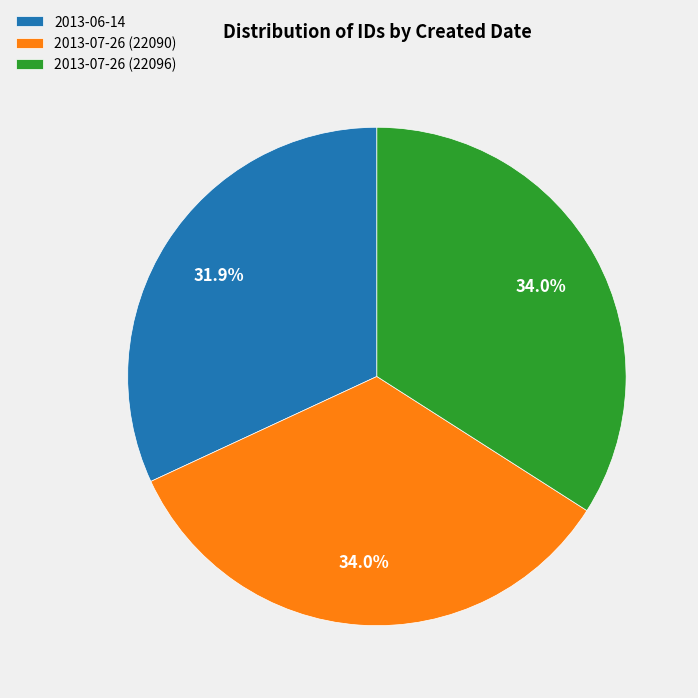

Is there a majority slice in this chart?

No